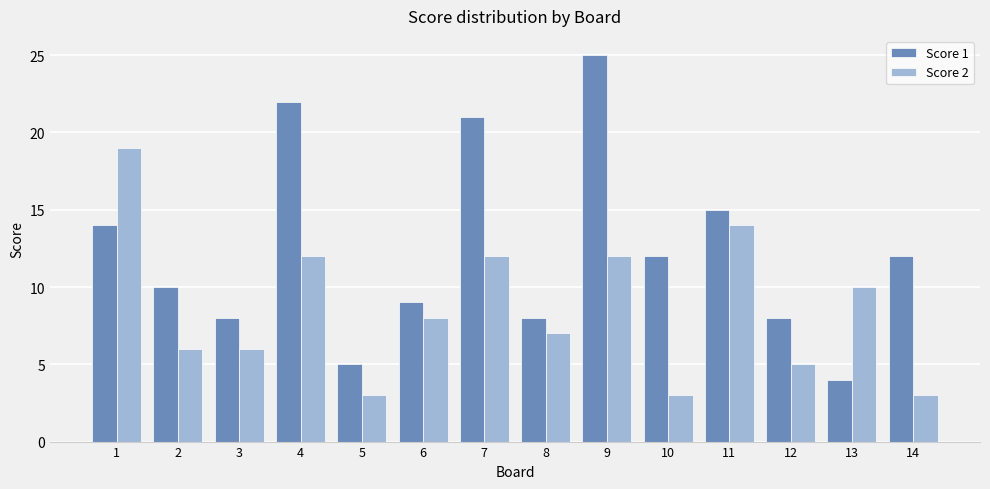

What value does the Score 1 series have at 6, to the nearest 5?

10